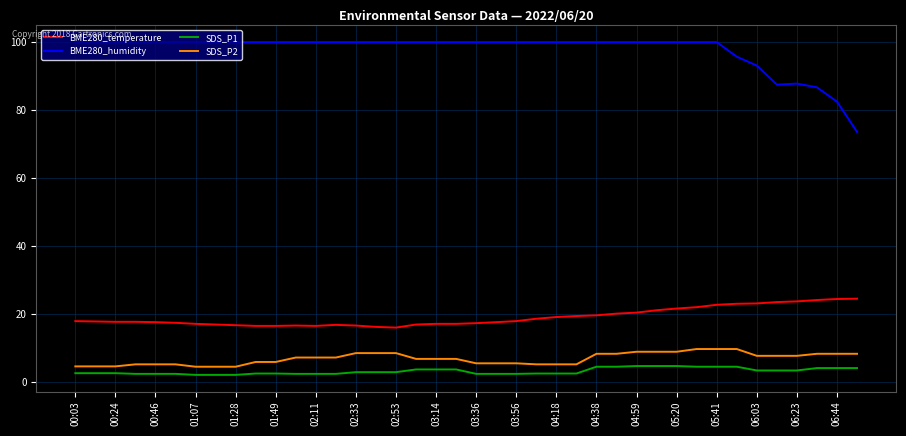

Which series has the largest range (max minus min)?

BME280_humidity